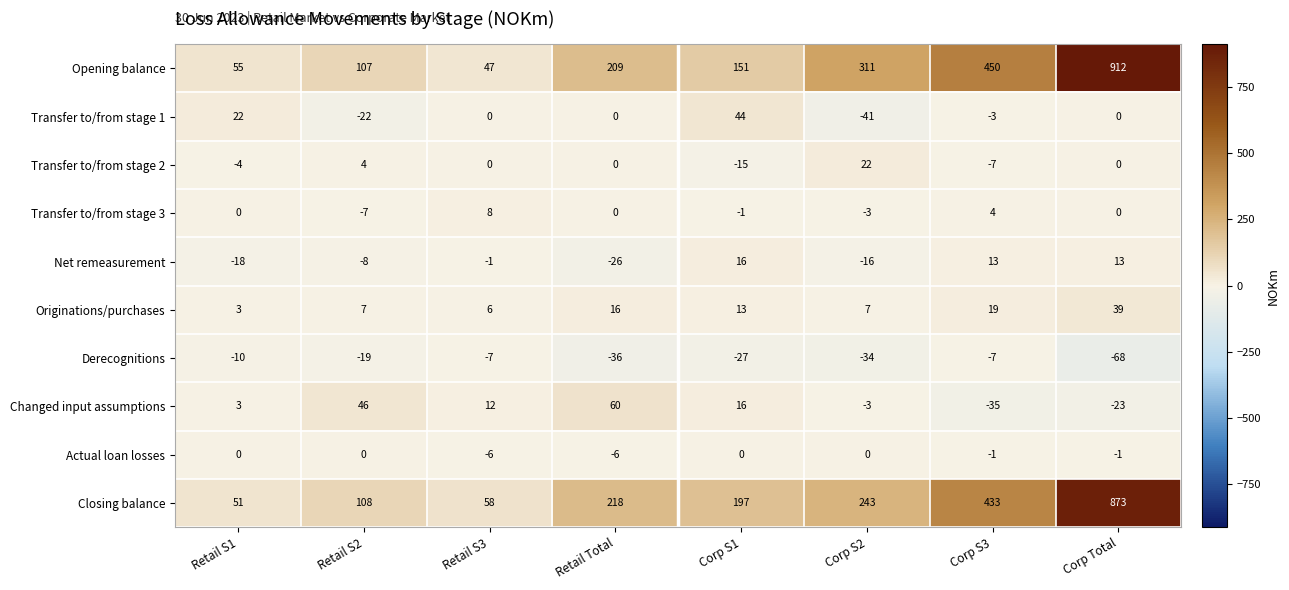

How many negative values does the Transfer to/from stage 1 series have?

3